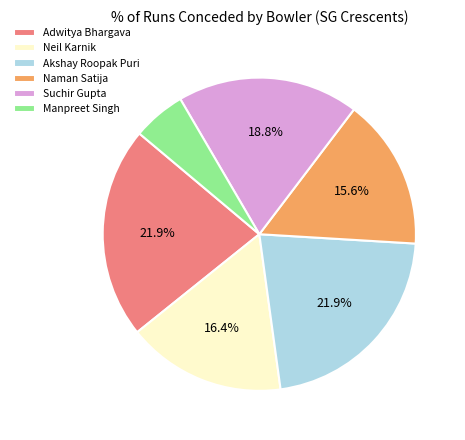

Combined, do Suchir Gupta and Akshay Roopak Puri account for over 50%?

No